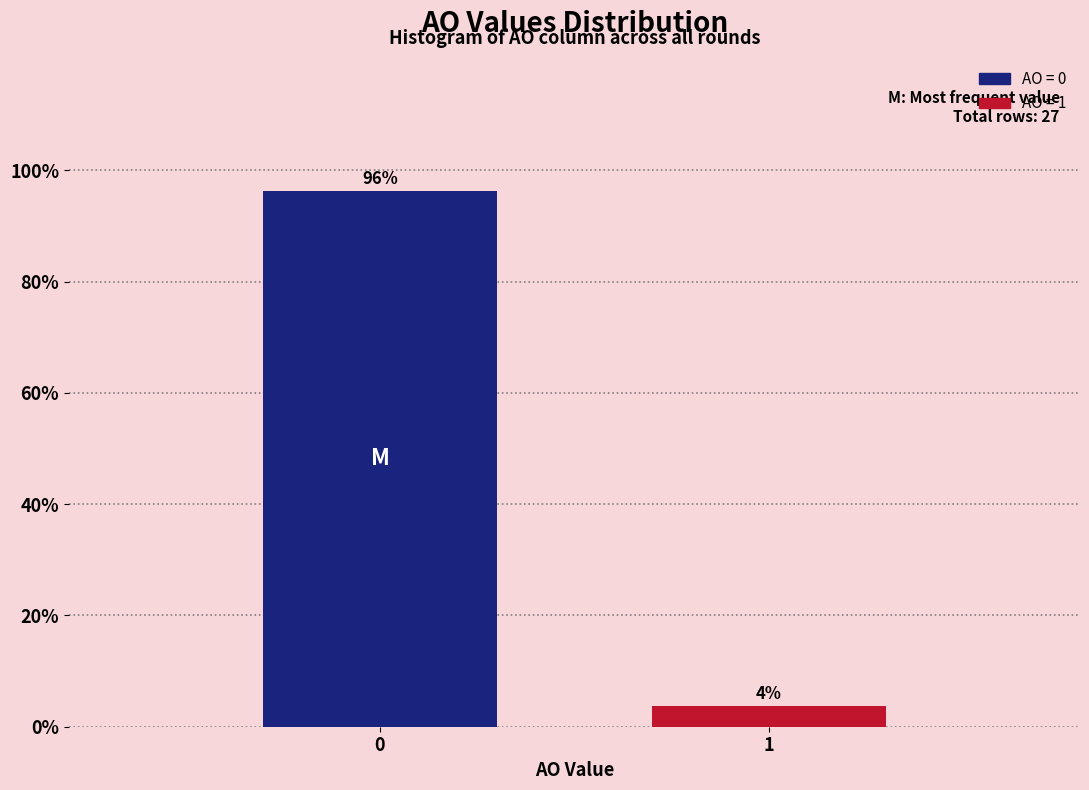

What is the greatest value displayed?

96.3